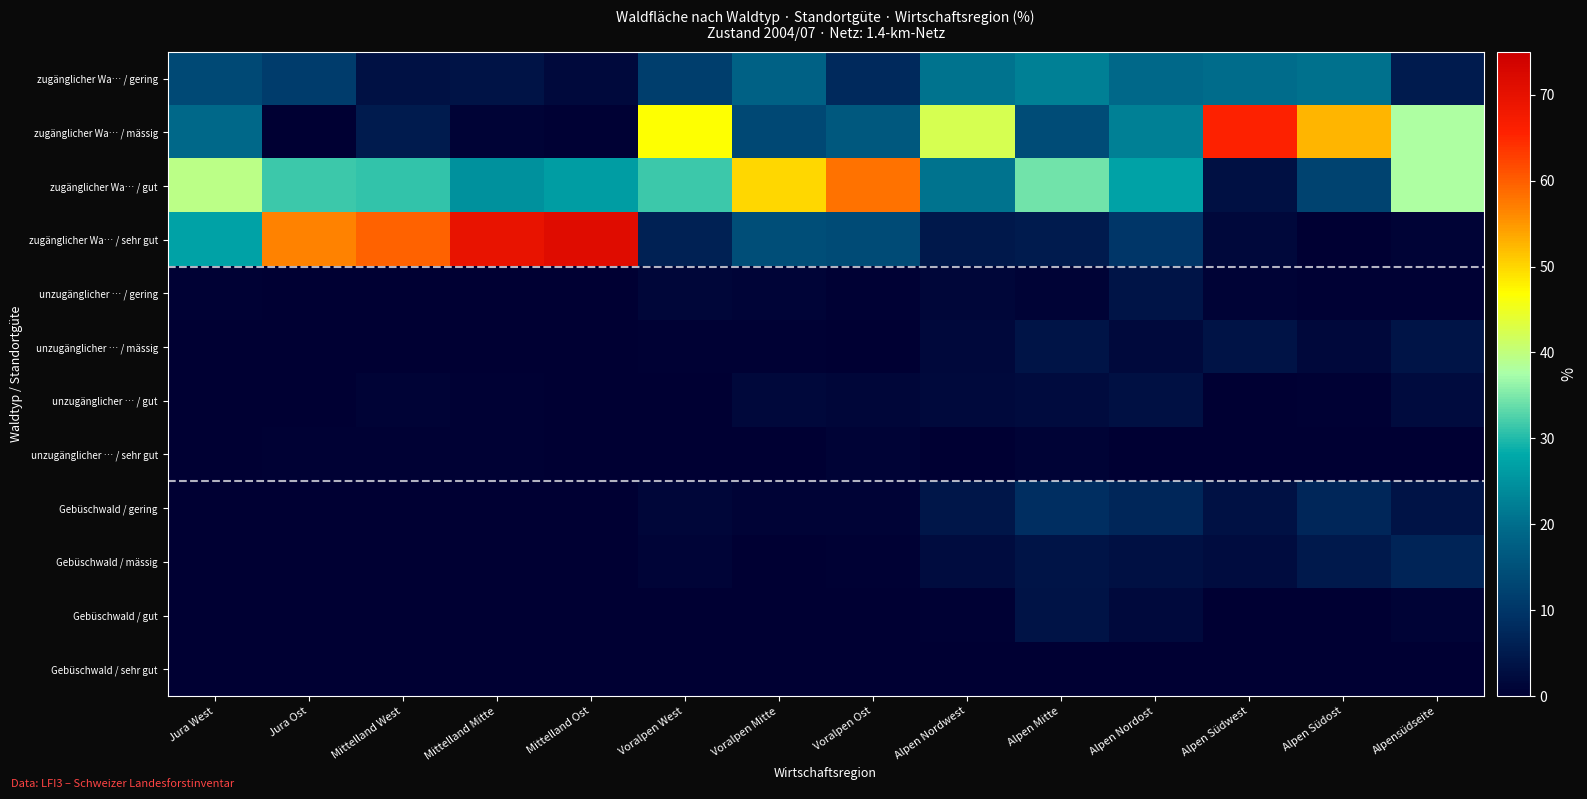

Which series has the largest total across all categories?

zugänglicher Wa… / gut